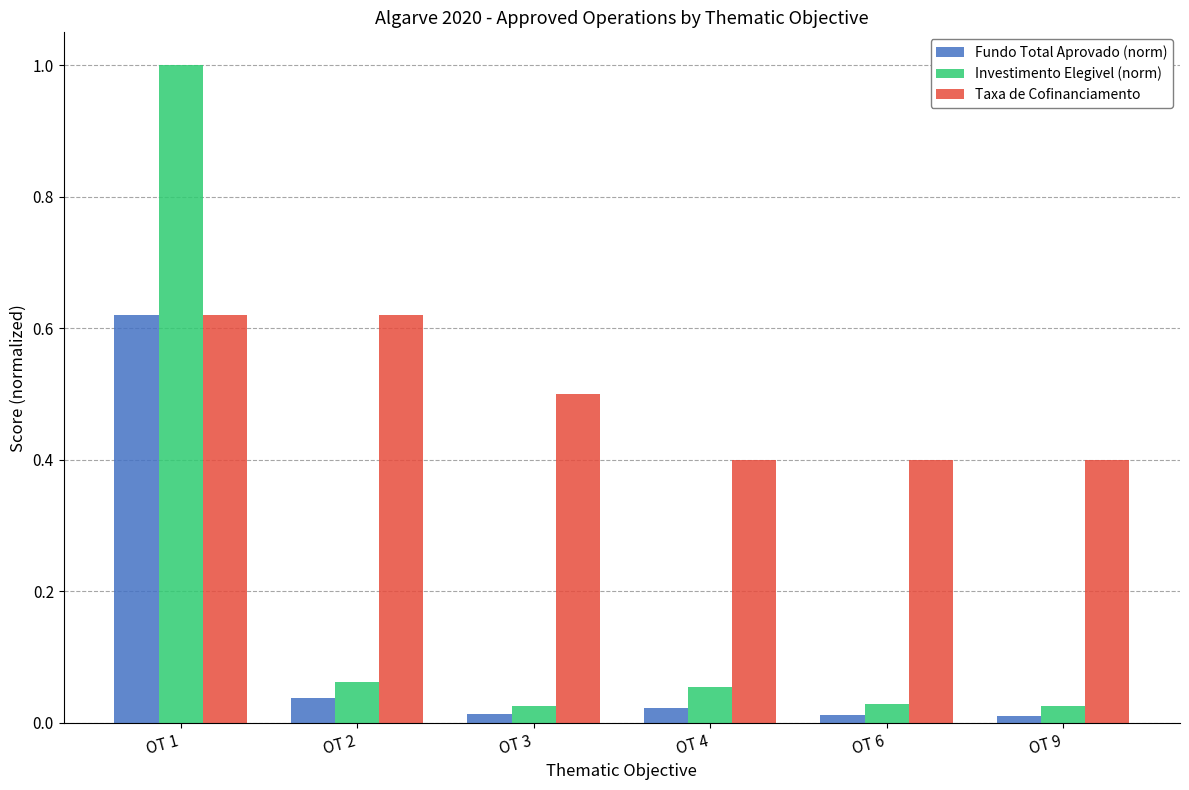

Between OT 1 and OT 2, which series saw the biggest shift?

Investimento Elegivel (norm)